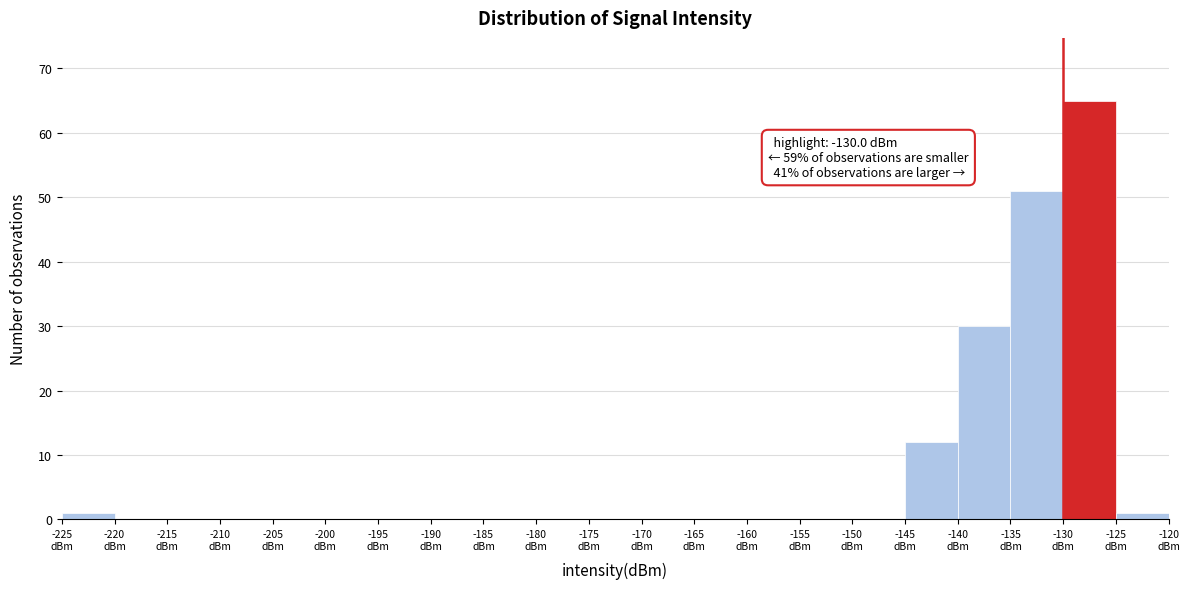

Over which range of the x-axis is the bar tallest?

-130 to -125